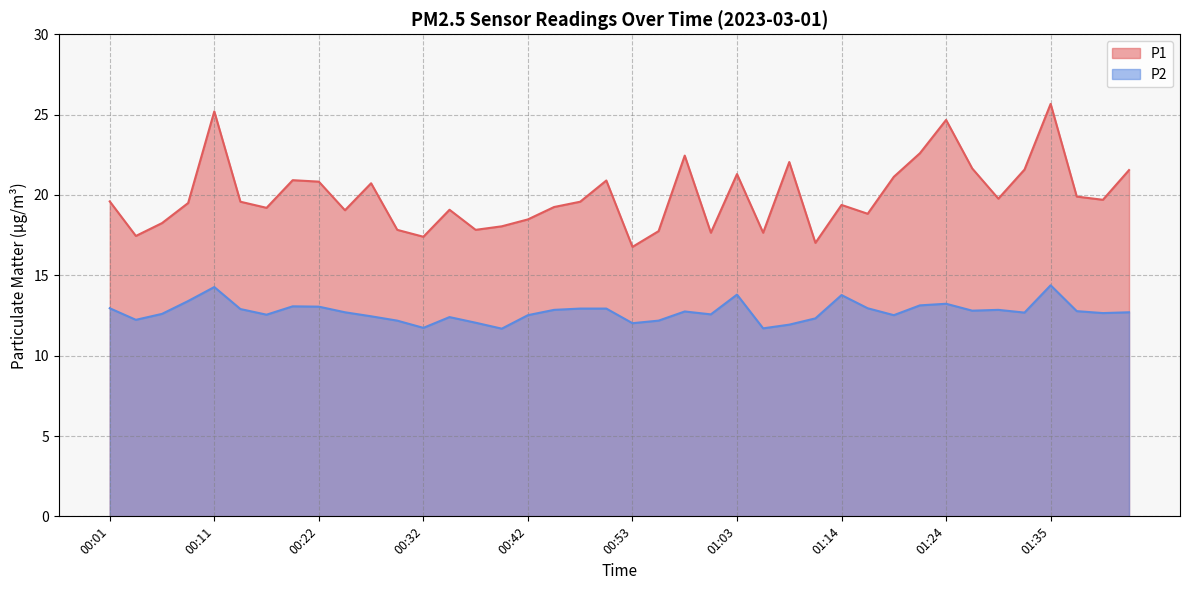

The P2 series shows 12.2 at 00:30. True or false?

True